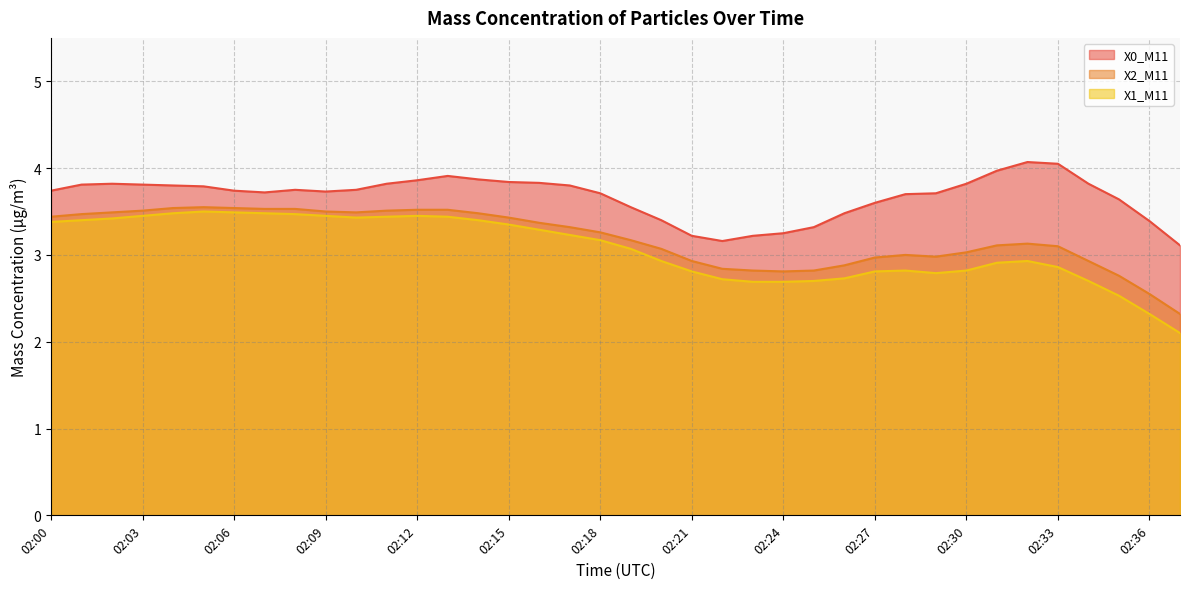

At which label is X1_M11 closest to 2?

02:37